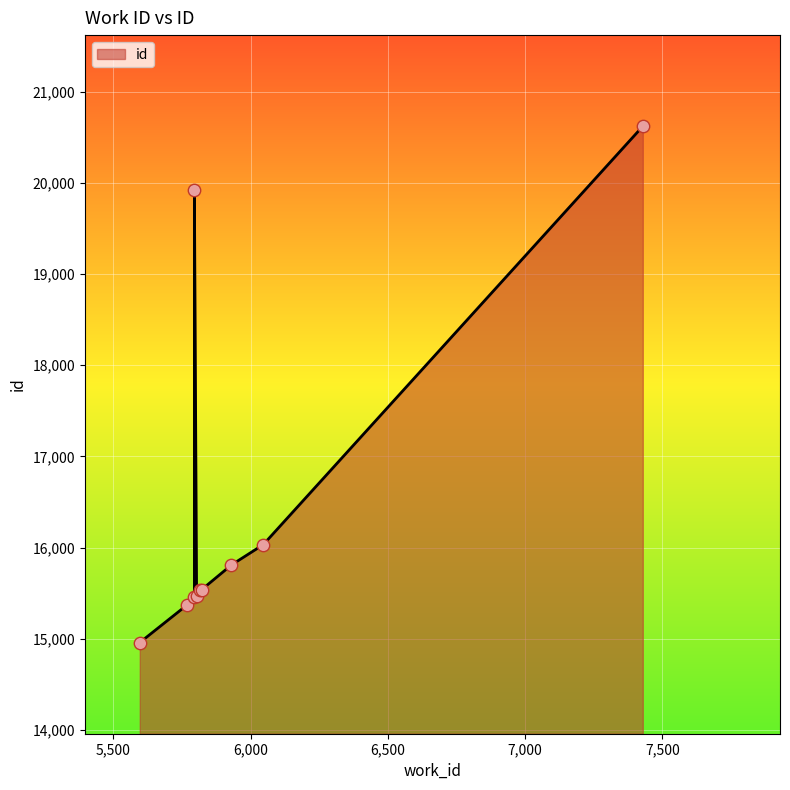

Approximately how many times larger is the value at 5795 compared to 5769?

1.3